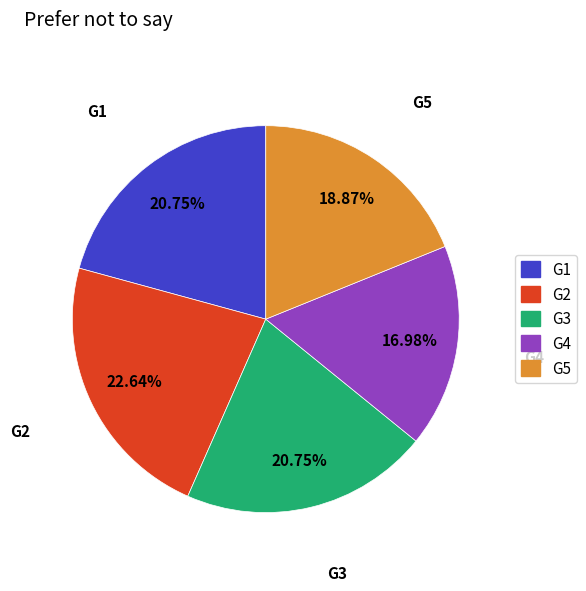

Does G2 represent more than half of the total?

No